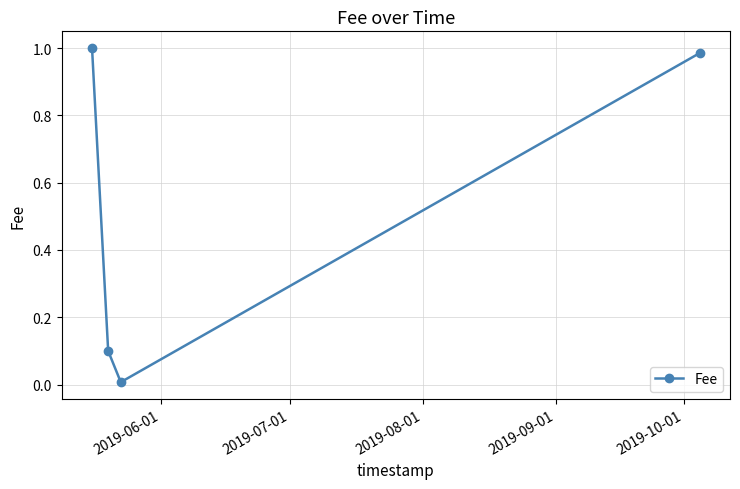

Count the number of categories in the chart.

4